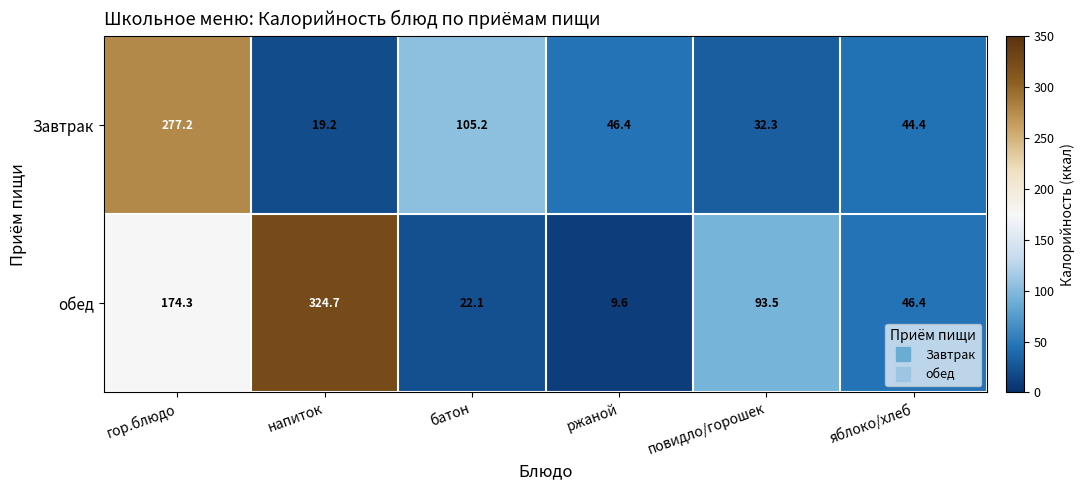

Reading left to right, what are all the values shown in this chart?

Завтрак: гор.блюдо=277.2	напиток=19.2	батон=105.2	ржаной=46.4	повидло/горошек=32.3	яблоко/хлеб=44.4
обед: гор.блюдо=174.3	напиток=324.7	батон=22.1	ржаной=9.6	повидло/горошек=93.5	яблоко/хлеб=46.4